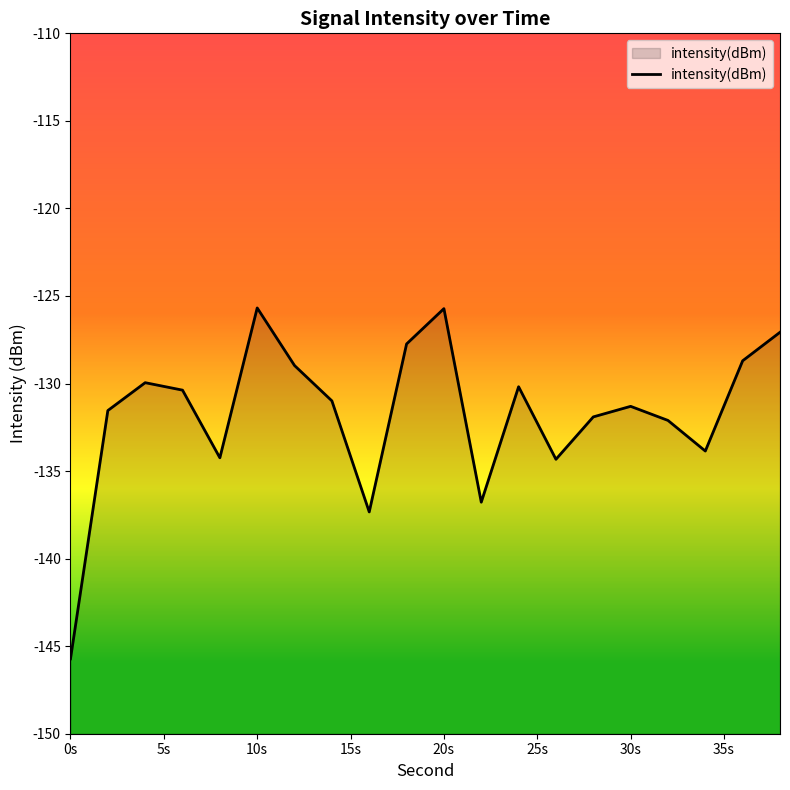

What is the greatest value displayed?

-125.7